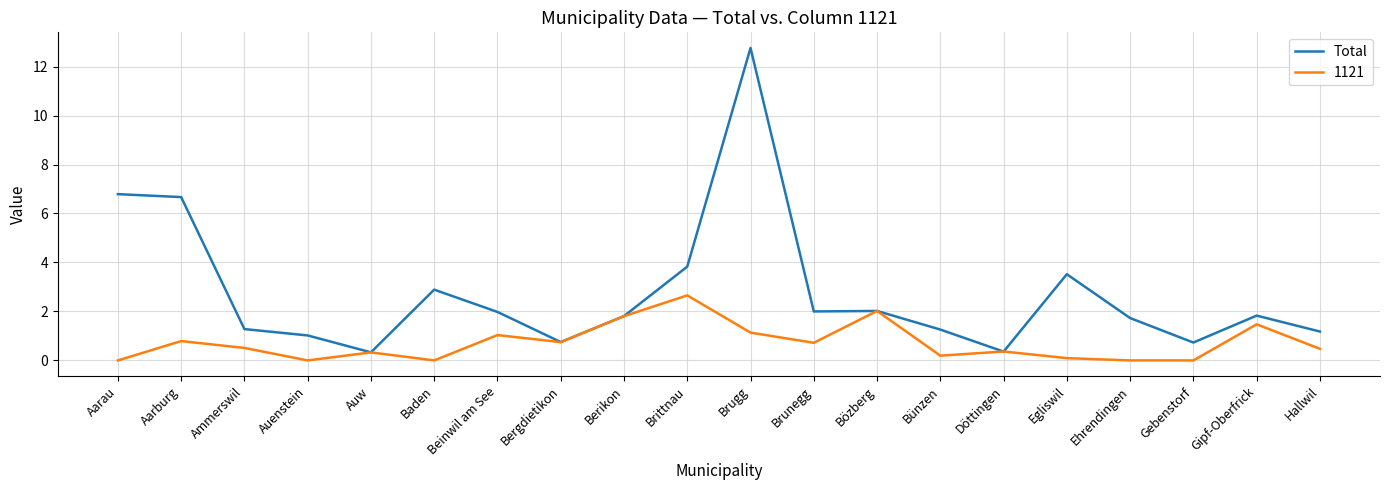

List the series in order of their overall mean, highest first.

Total, 1121